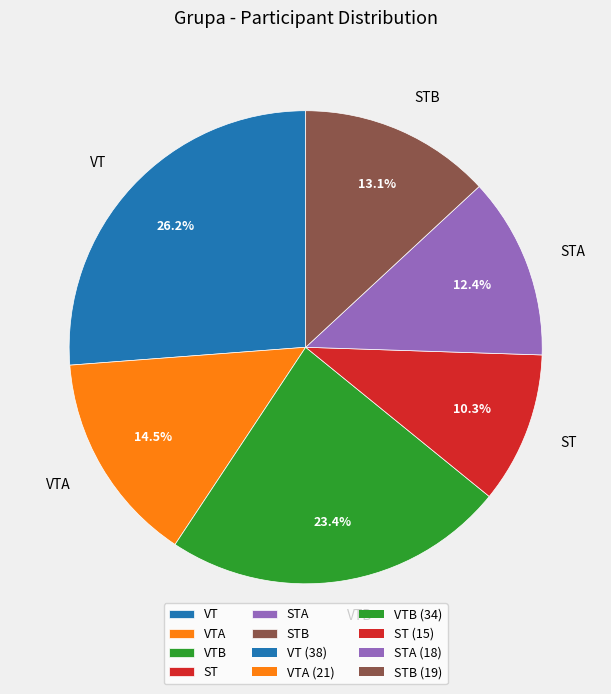

Is there any slice that represents more than half of the pie?

No